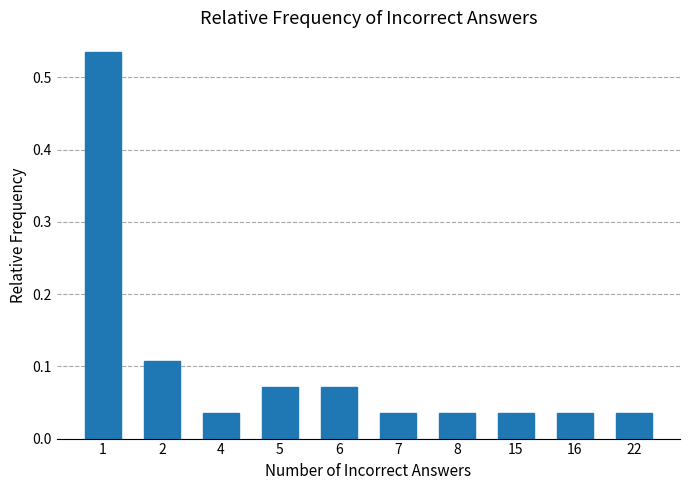

What is the sum of all values?

1.0